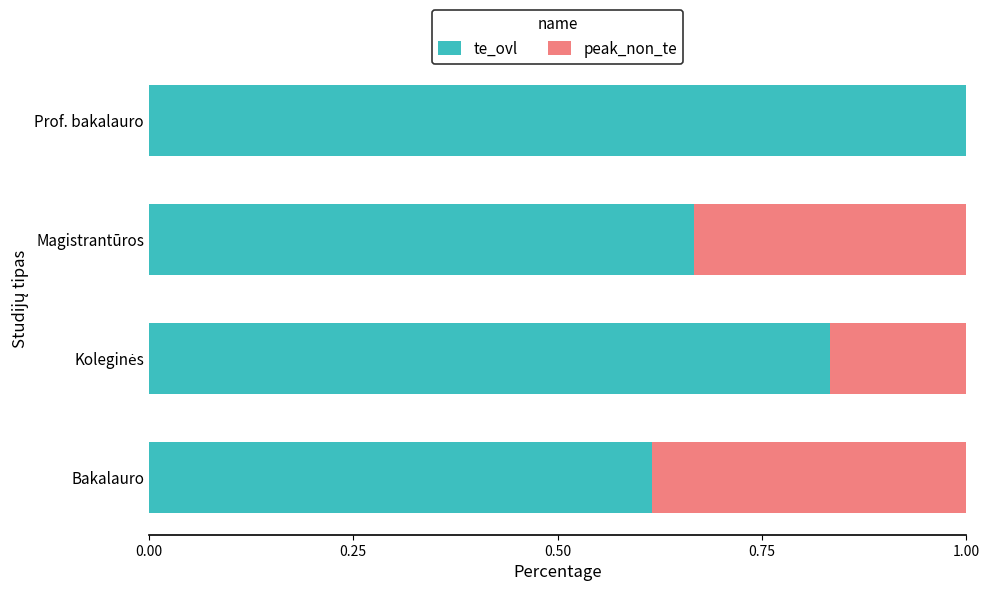

True or false: te_ovl has a value of 1.0 at Prof. bakalauro.

True